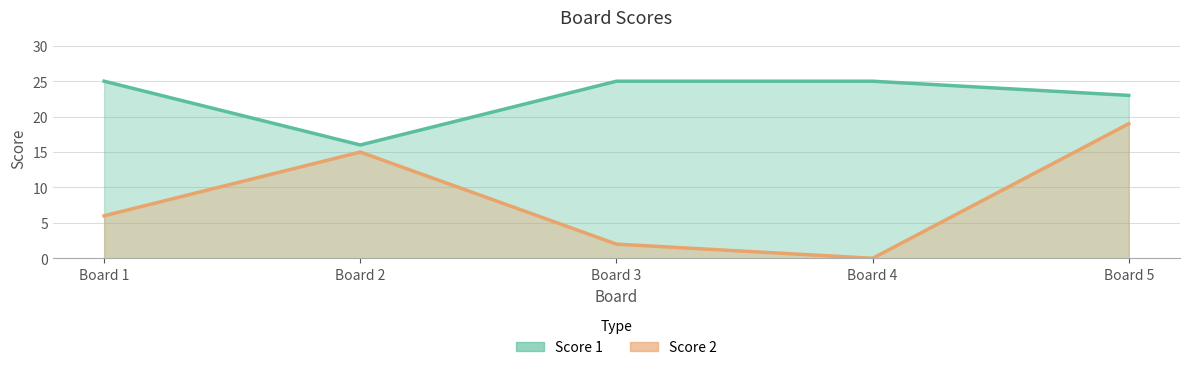

List the labels in order of Score 1 value, largest first.

Board 1, Board 3, Board 4, Board 5, Board 2